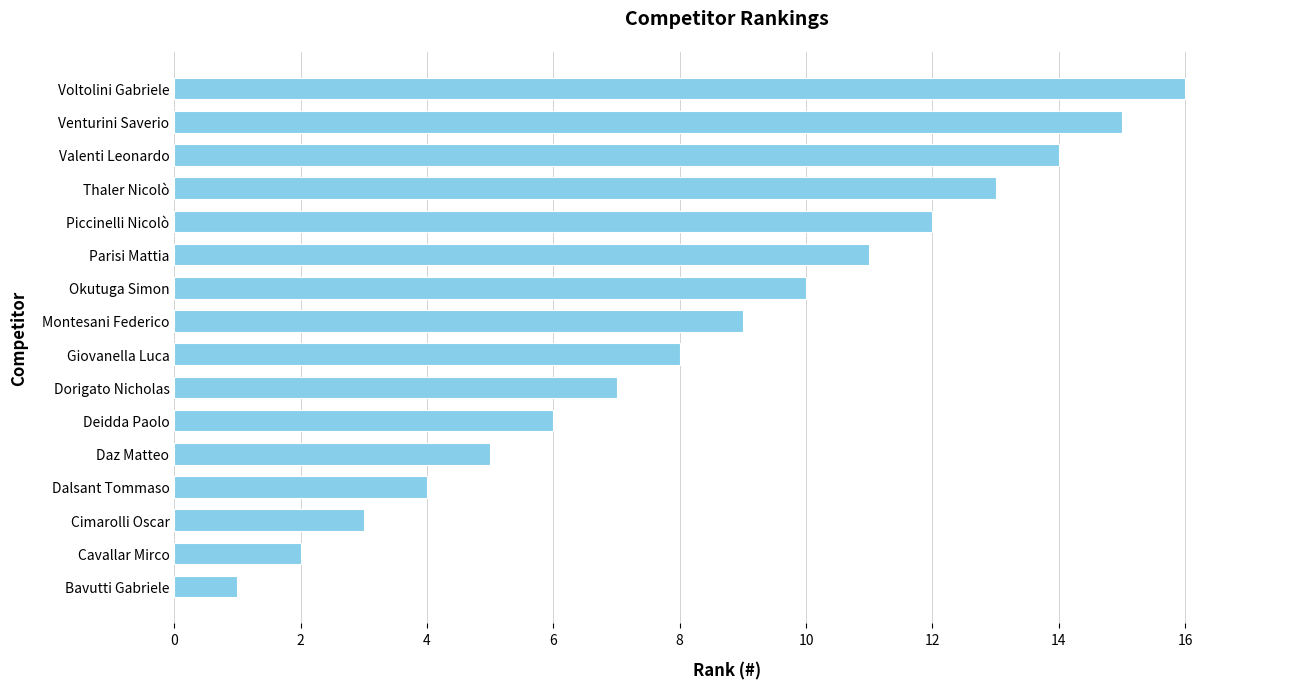

The value at Okutuga Simon is 3. True or false?

False